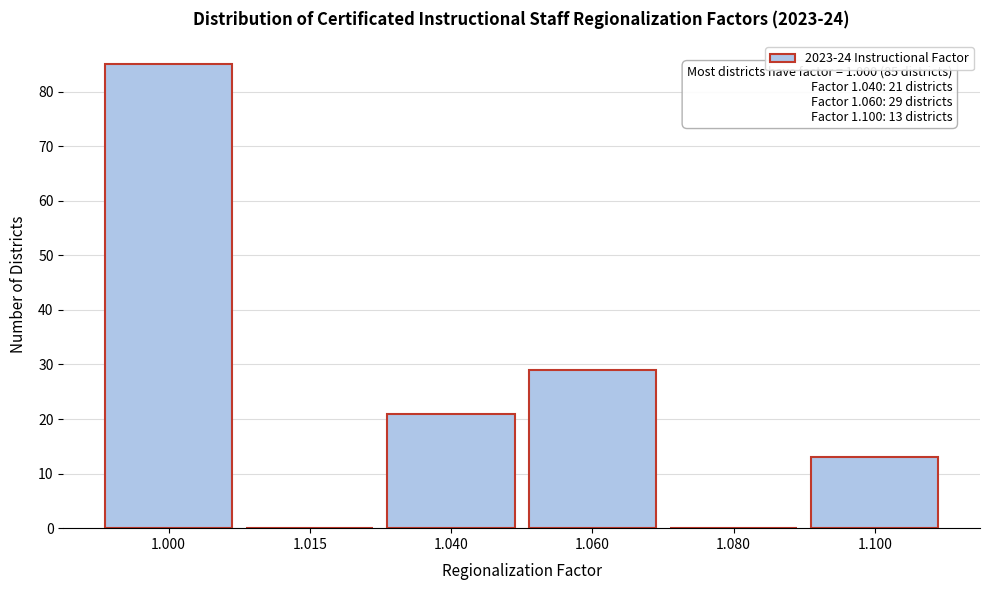

Reading right to left, extract all data points from this chart.

1.100=13	1.080=0	1.060=29	1.040=21	1.015=0	1.000=85